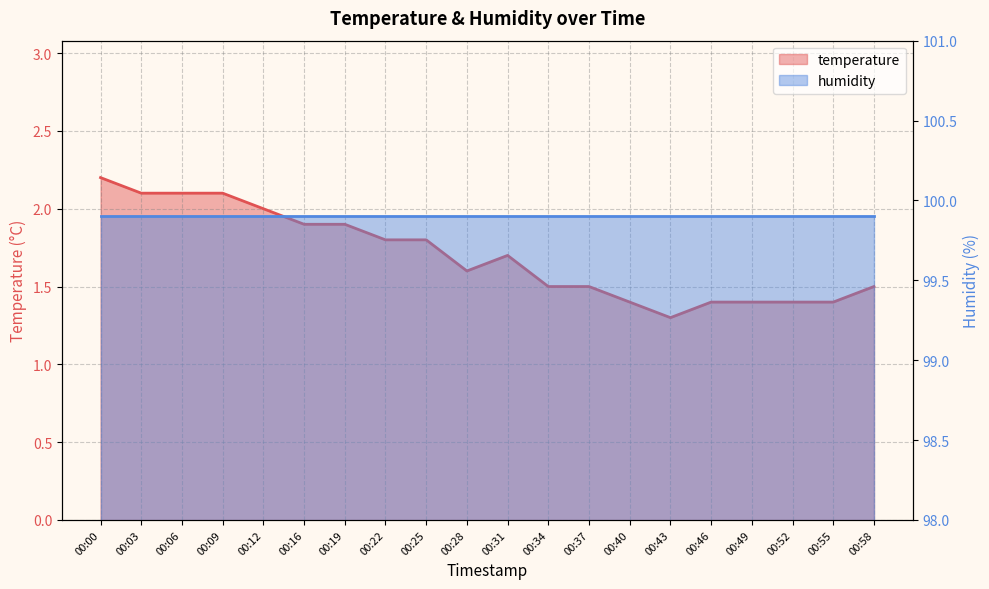

Reading right to left, what are all the values shown in this chart?

00:58=1.5	00:55=1.4	00:52=1.4	00:49=1.4	00:46=1.4	00:43=1.3	00:40=1.4	00:37=1.5	00:34=1.5	00:31=1.7	00:28=1.6	00:25=1.8	00:22=1.8	00:19=1.9	00:16=1.9	00:12=2.0	00:09=2.1	00:06=2.1	00:03=2.1	00:00=2.2